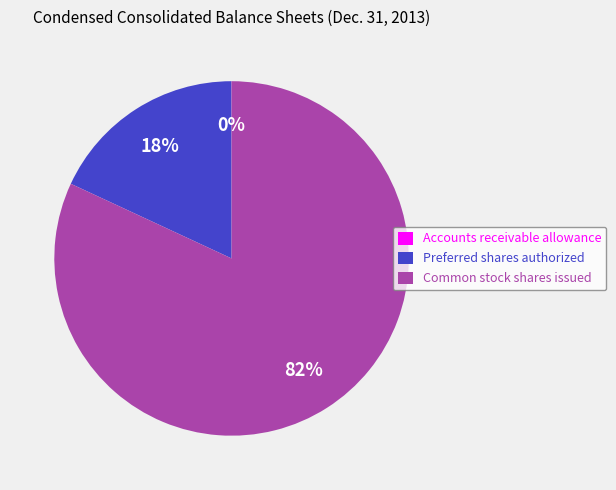

To the nearest percent, what is the difference between the Preferred shares authorized and Common stock shares issued slice percentages?

64%